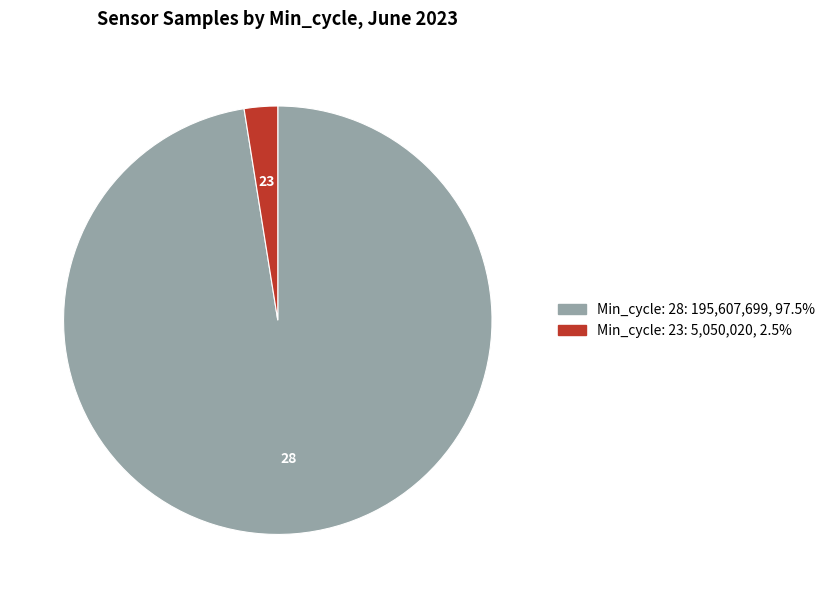

How many slices are in this pie chart?

2